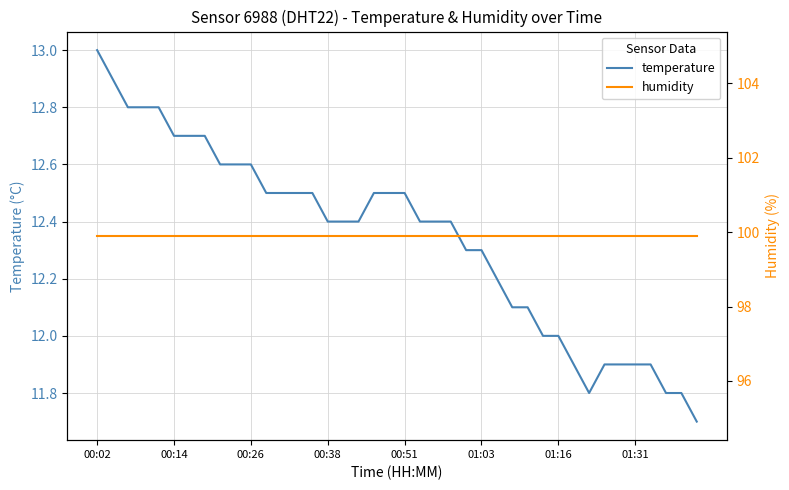

Where is temperature nearest to the value 12?

29